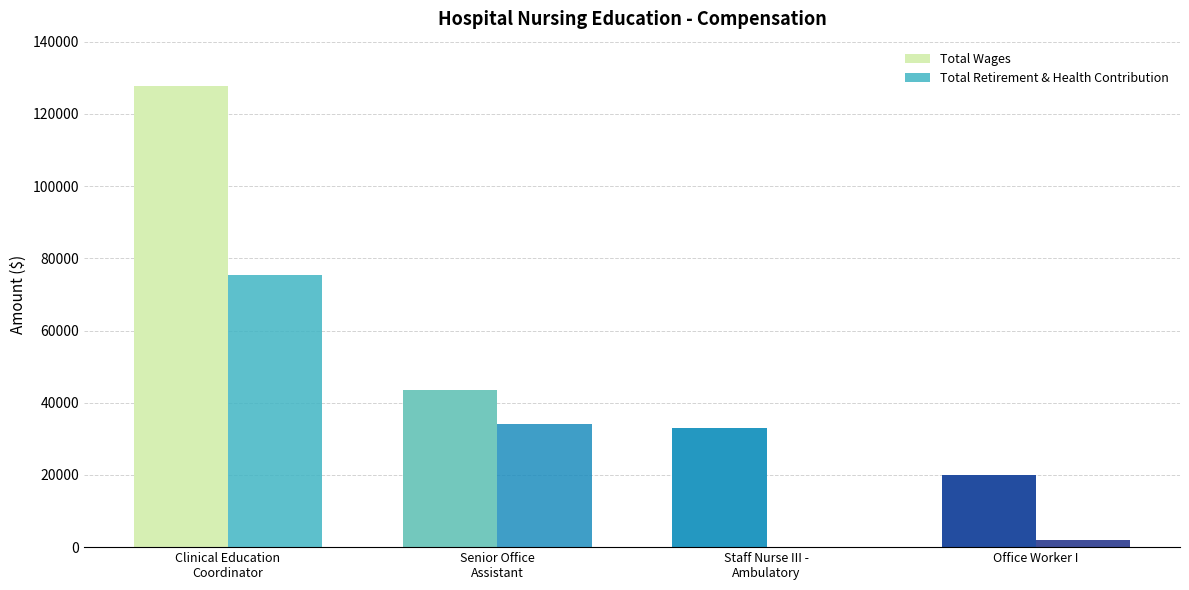

Count the number of data series in this chart.

2